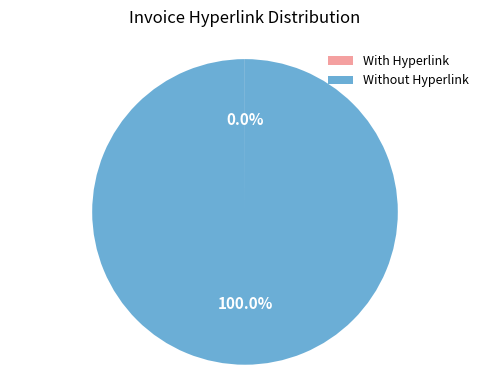

To the nearest percent, what is the average slice percentage?

50%